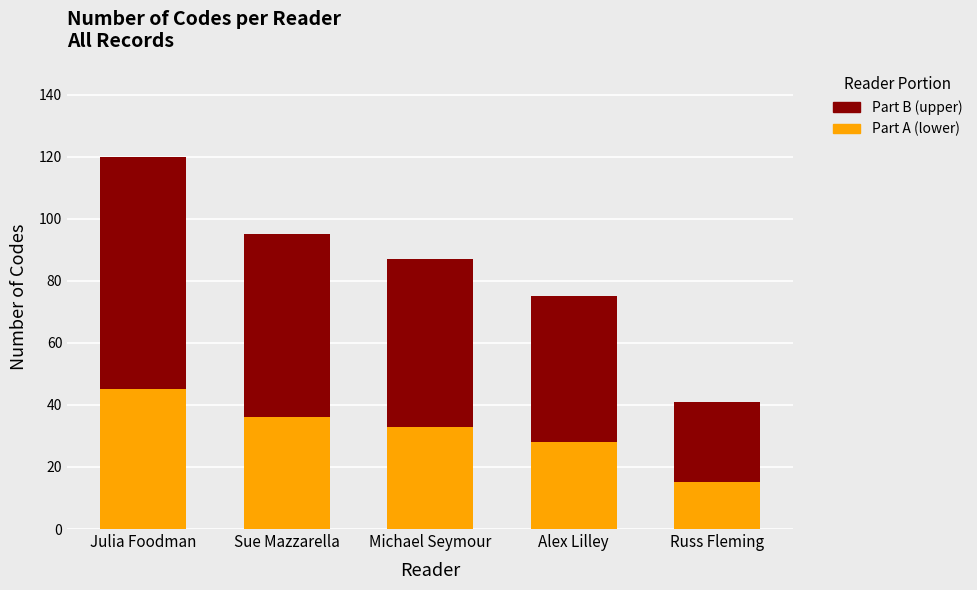

What is the total value across all series at Michael Seymour?

87